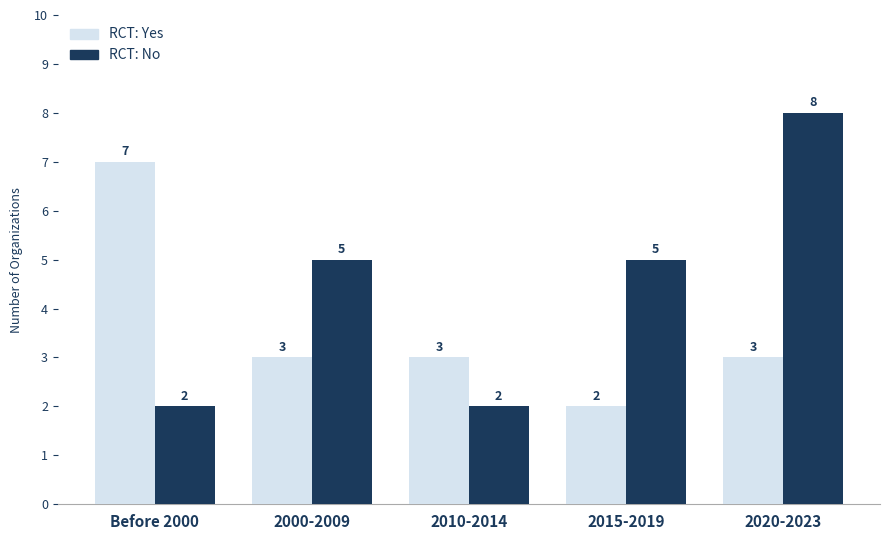

What are all the series names shown in the legend?

RCT: Yes, RCT: No